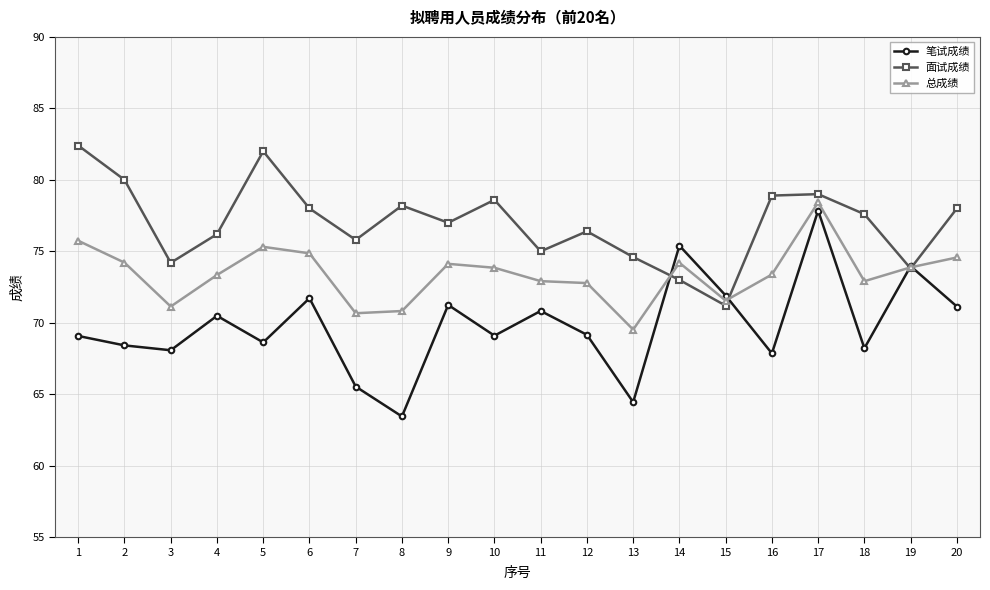

In 面试成绩, how many points are lower than both neighbors (excluding endpoints)?

6